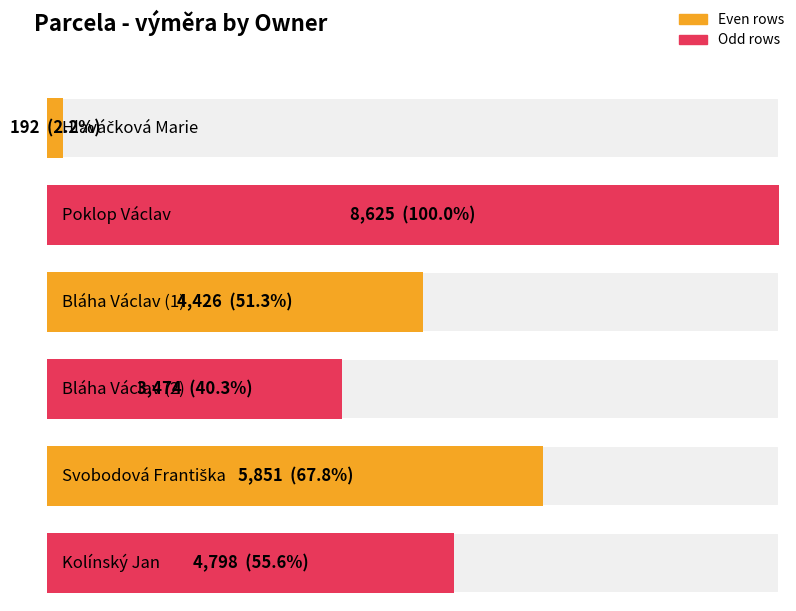

How many bars are there in total?

6